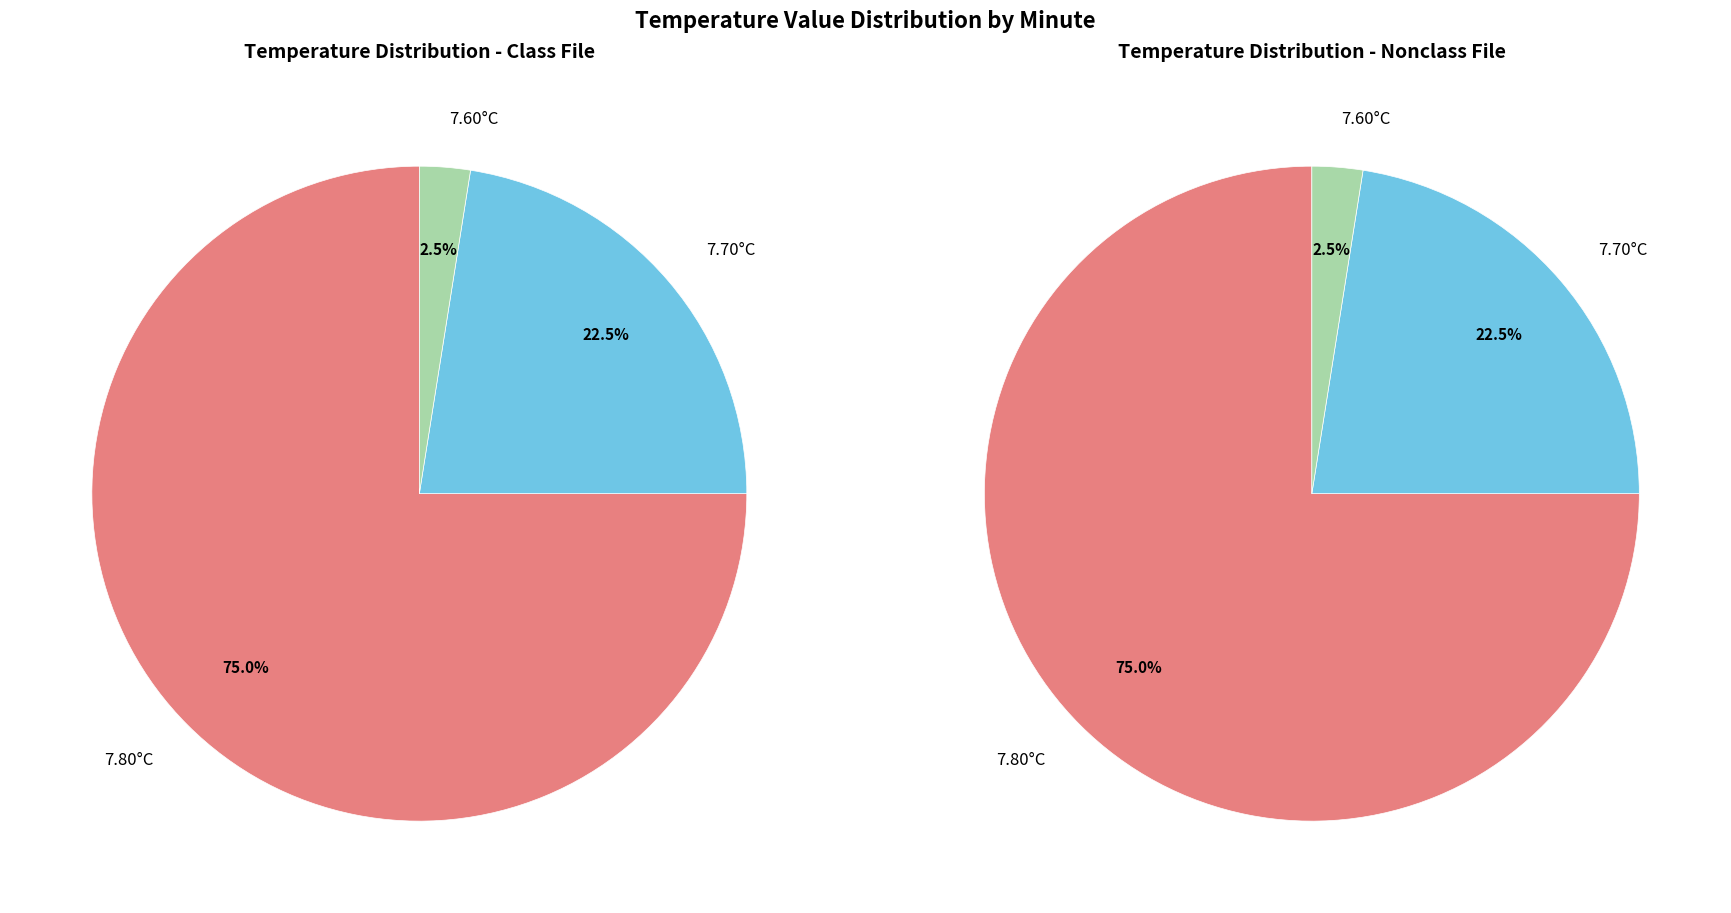

Does 20 account for over 50% of the chart?

No